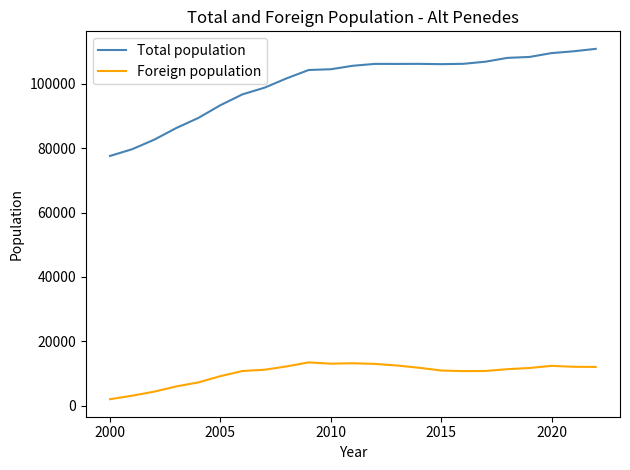

What is the maximum value for Foreign population?

13411